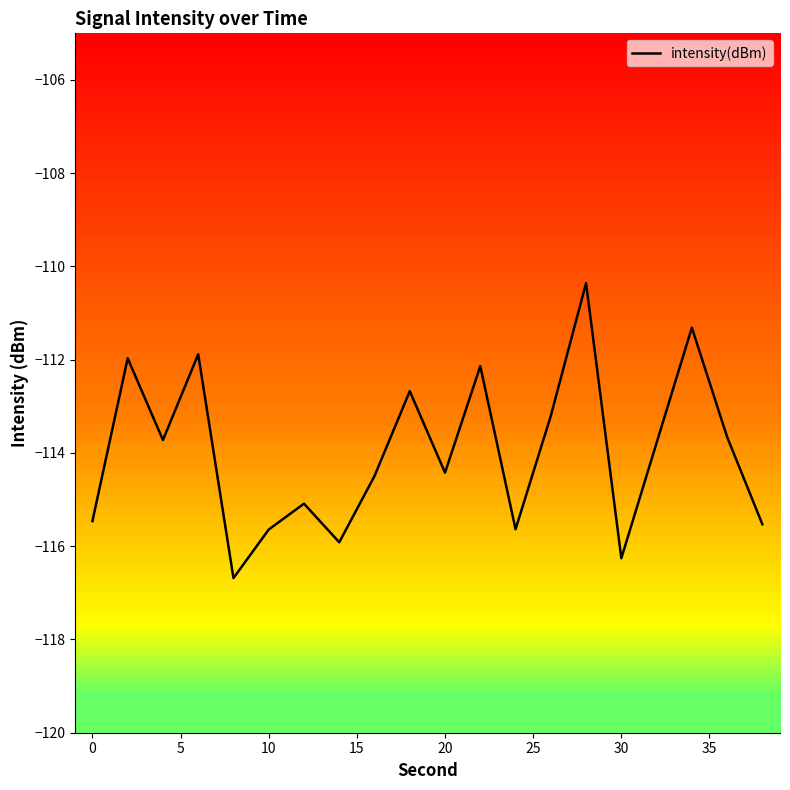

What is the greatest value displayed?

-110.4